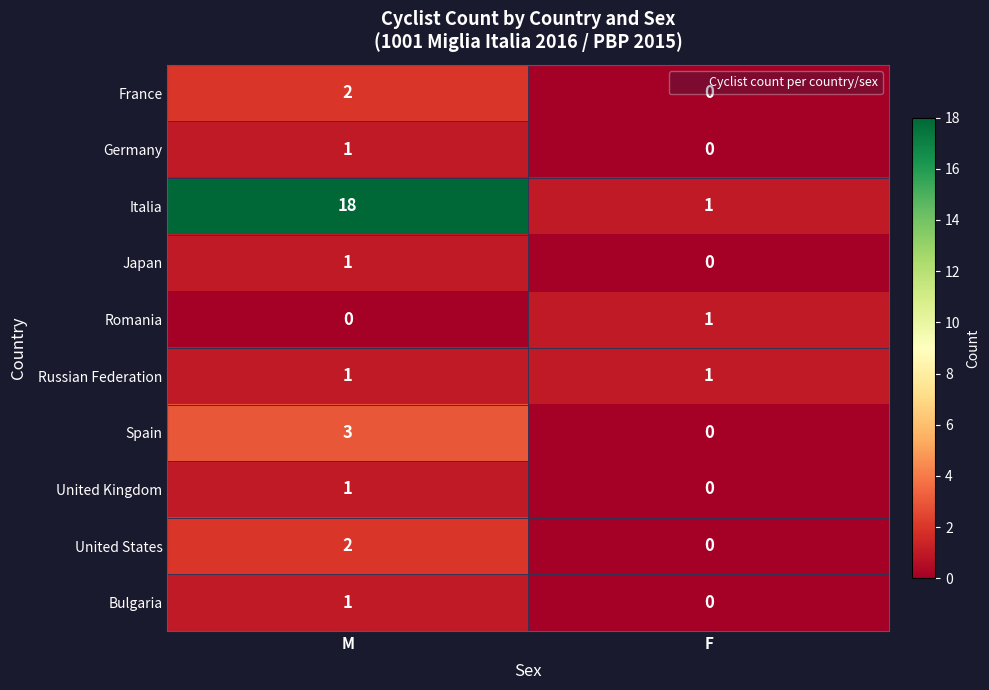

What is the maximum value shown in the chart?

18